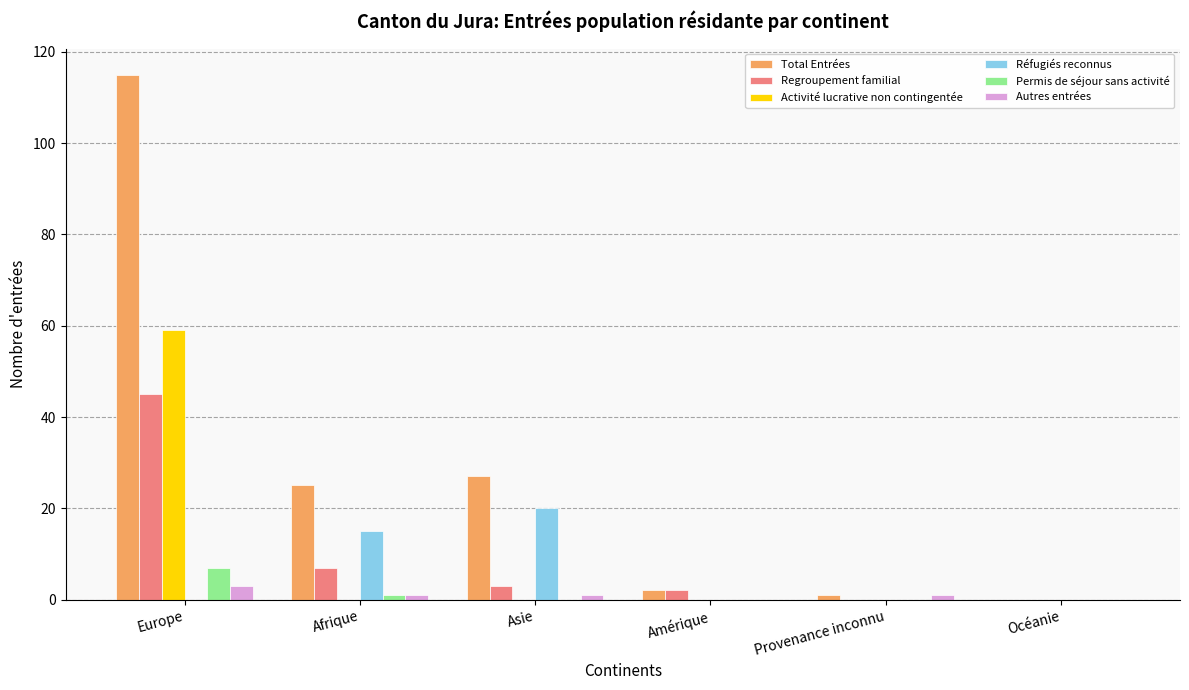

What is the sum of all Regroupement familial values?

57